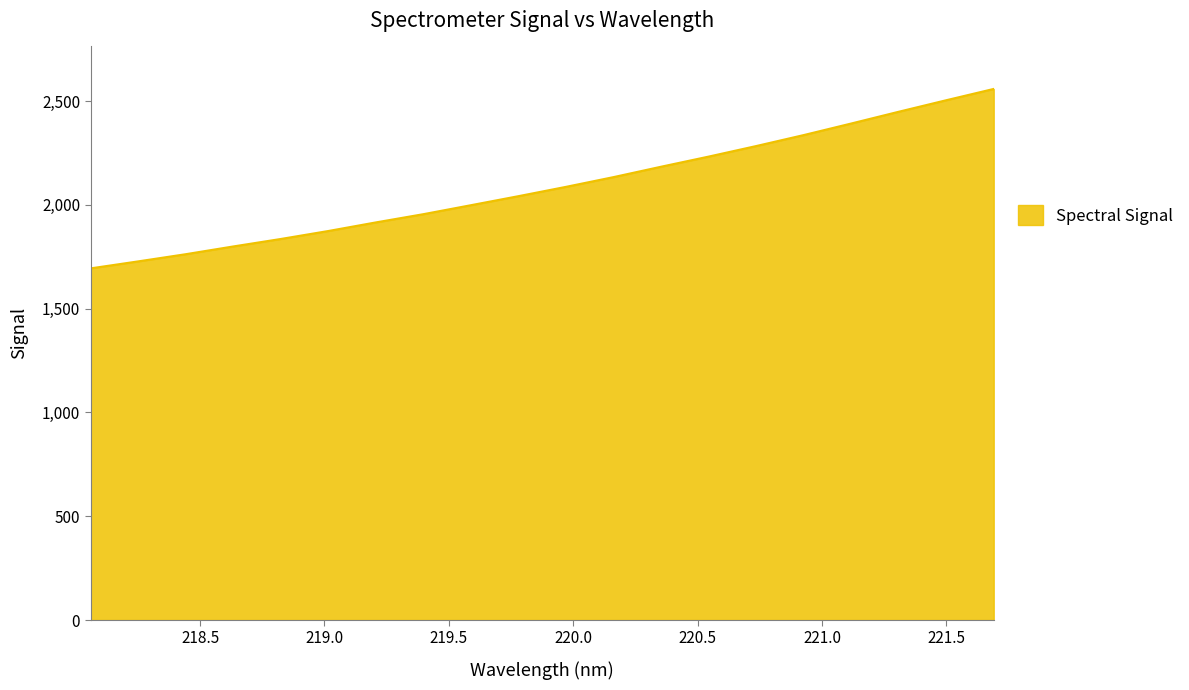

What is the difference between the maximum and minimum values?

864.4